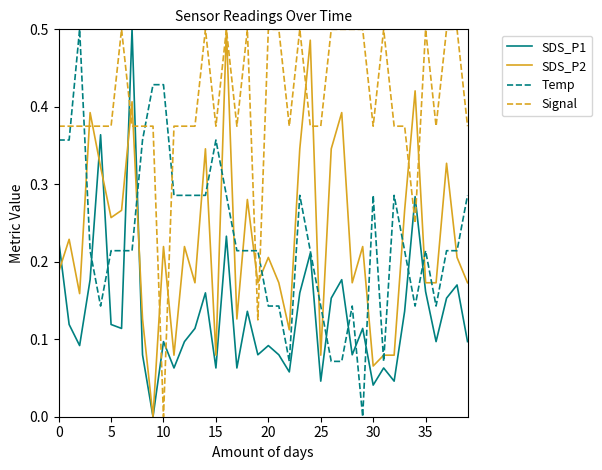

How many times do Signal and SDS_P1 cross each other?

6